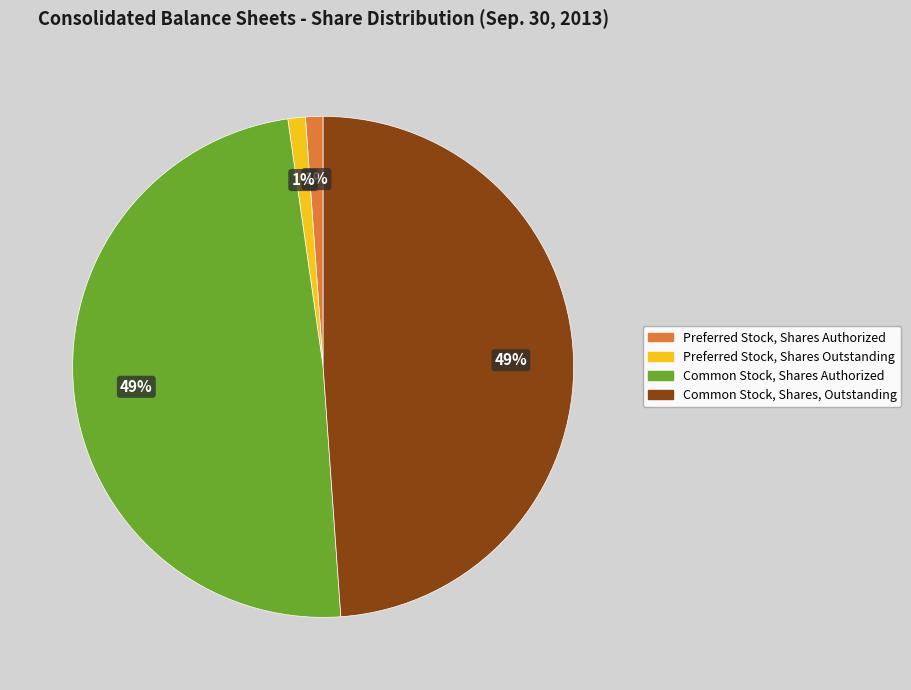

Between Common Stock, Shares, Outstanding and Preferred Stock, Shares Outstanding, which is larger?

Common Stock, Shares, Outstanding